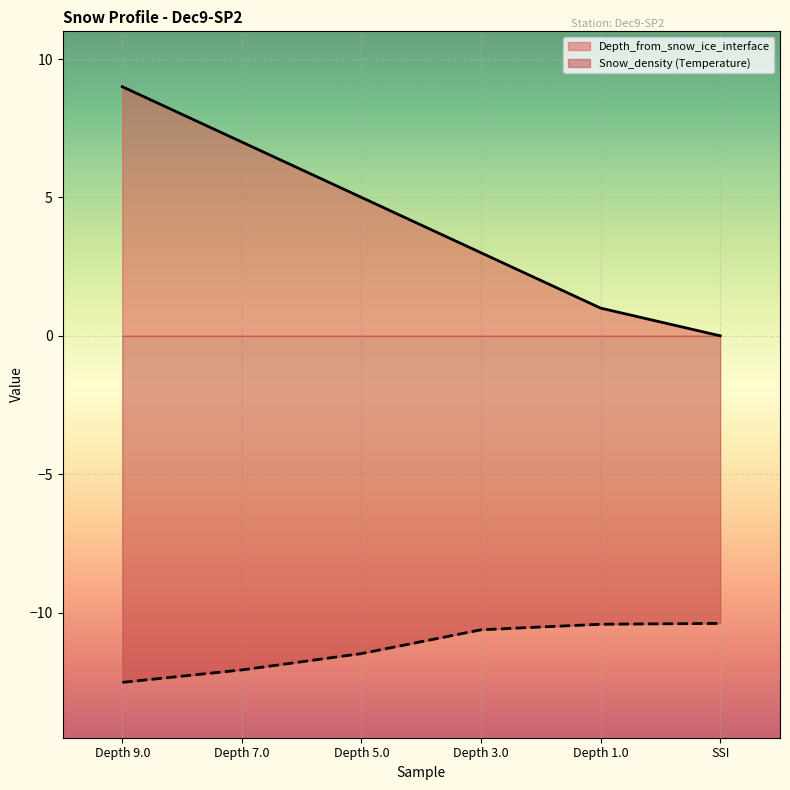

Read the Depth_from_snow_ice_interface value at Depth 7.0.

7.0